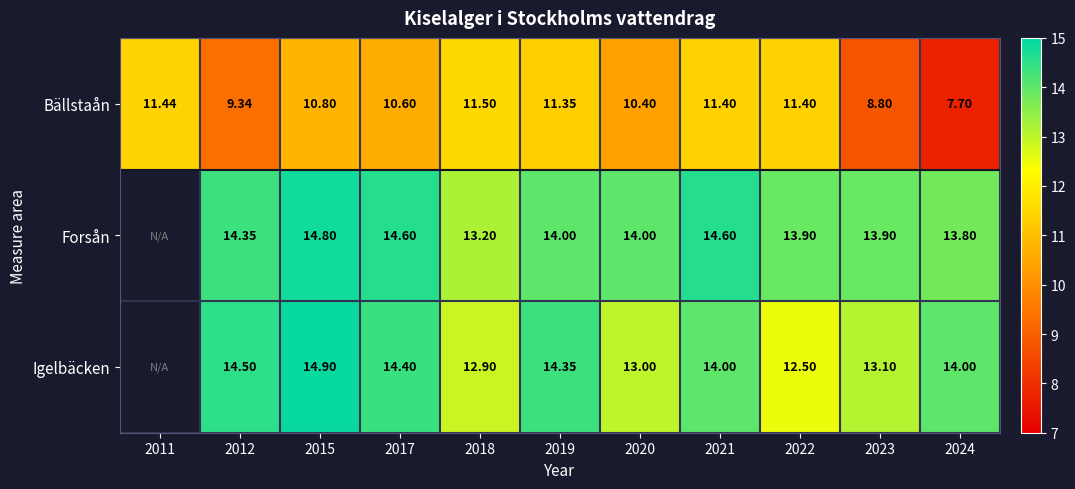

At 2012, list the series in order from smallest to largest.

Bällstaån, Forsån, Igelbäcken